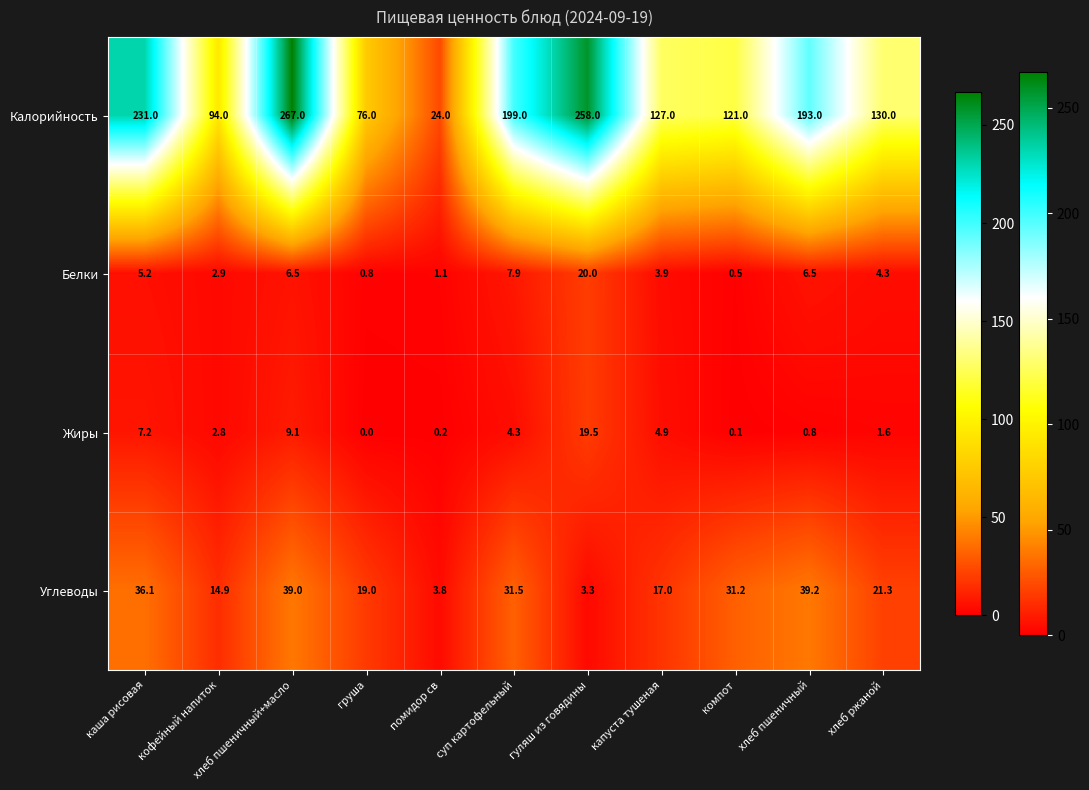

Rank the series by their maximum value, from highest to lowest.

Калорийность, Углеводы, Белки, Жиры